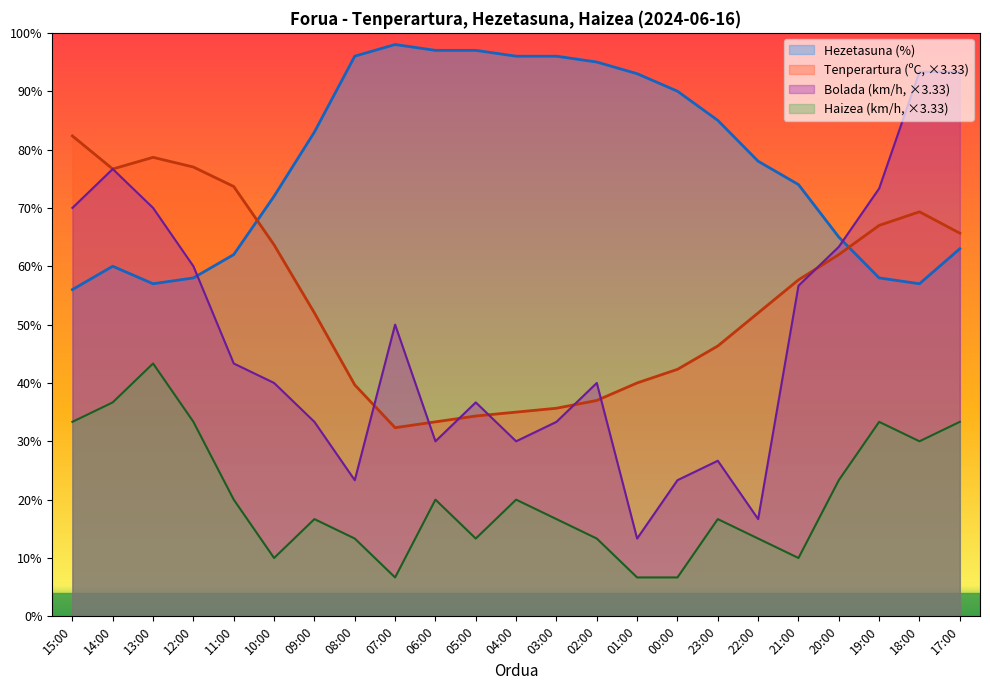

How many distinct data groups are displayed?

4